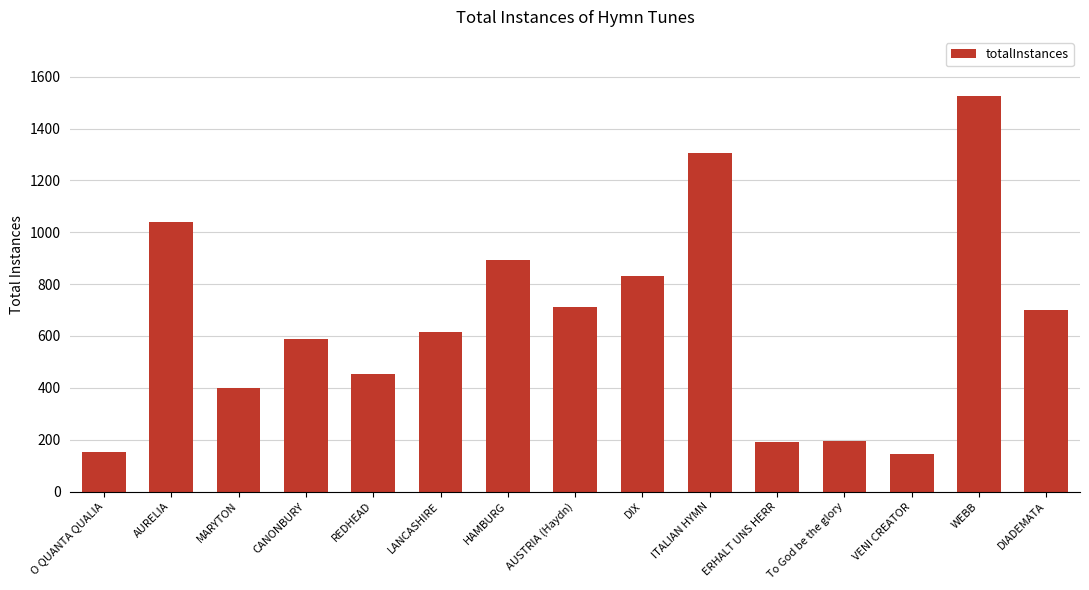

What is the sum of the values at To God be the glory and O QUANTA QUALIA?

347